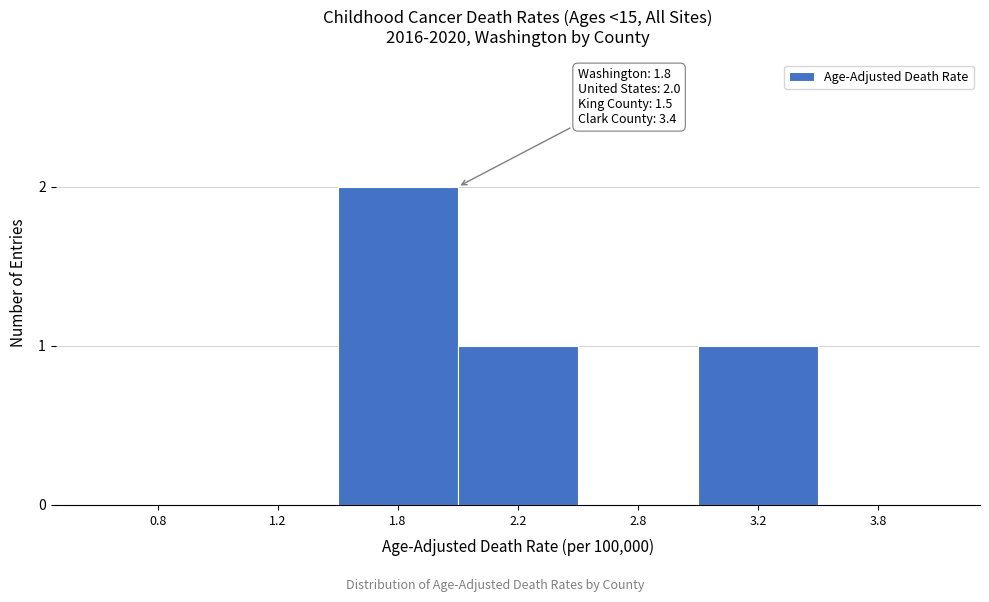

Is it true that the value at 3.8 is 0?

True